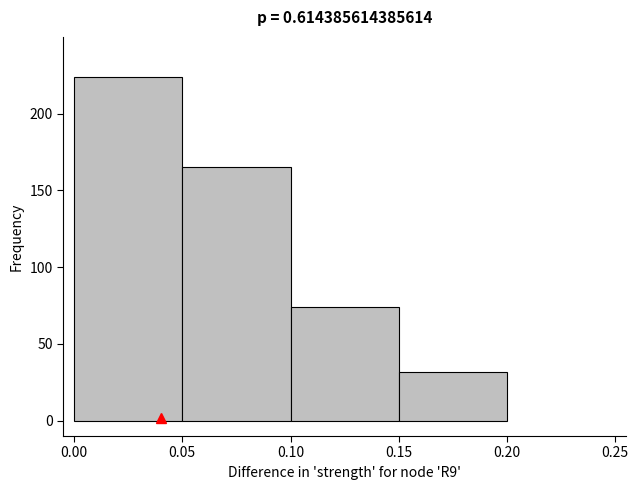

Which range on the x-axis has the tallest bar?

0.00 to 0.05